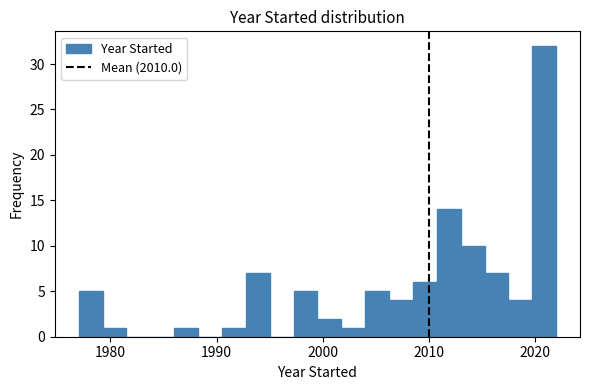

Read against the x-axis, roughly where is the centre of the tallest bar?

2021